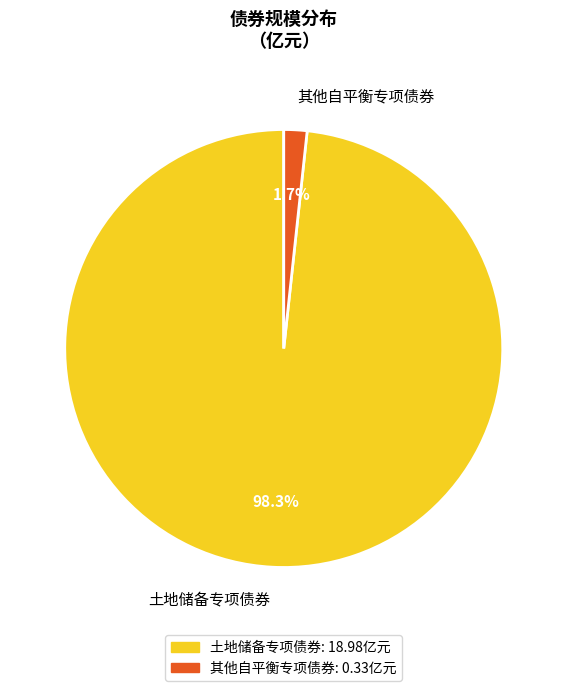

How many segments does this pie chart have?

2